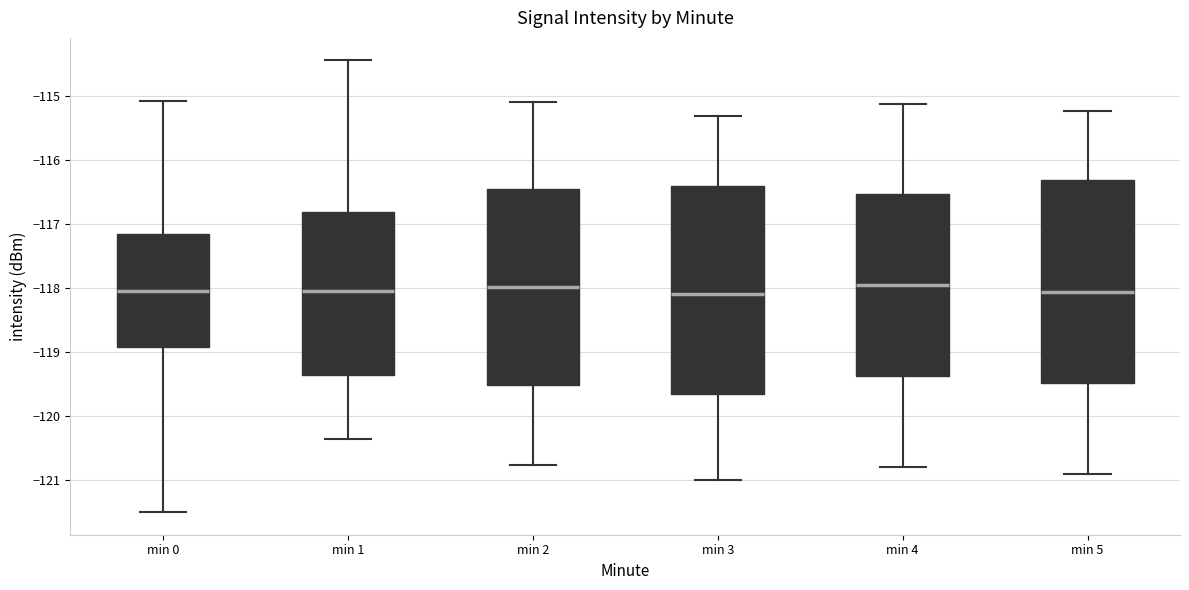

Where is the upper edge of the box for min 4 on the y-axis? The values are not printed on the chart, so give them approximately, as read against the axis.

-116.5